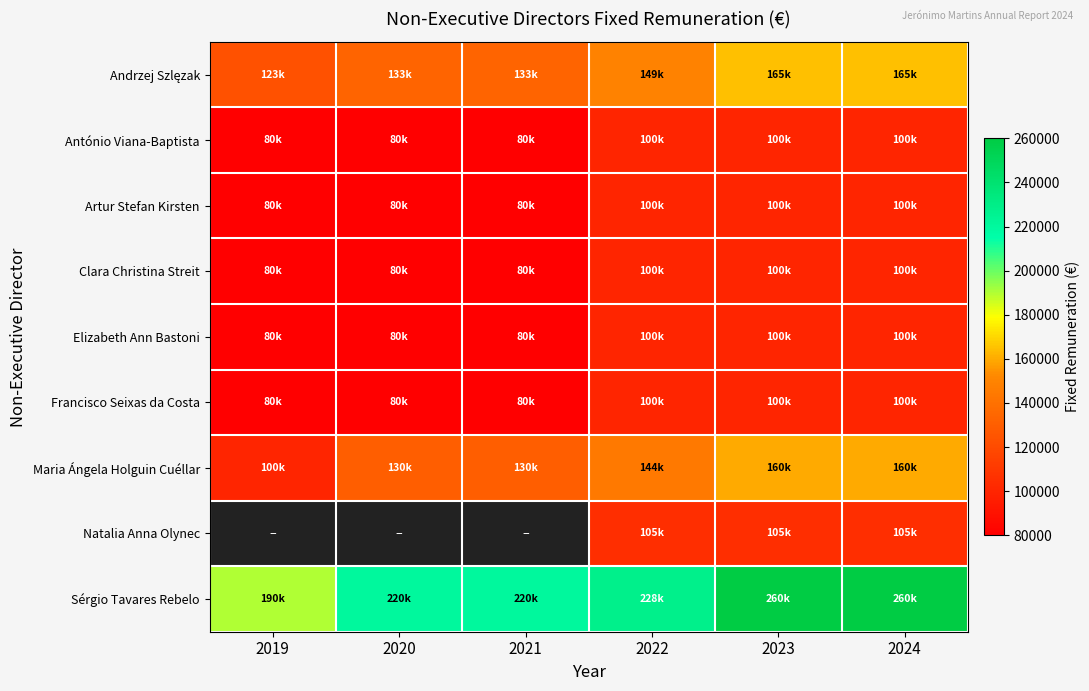

What is the minimum value shown in the chart?

80000.0